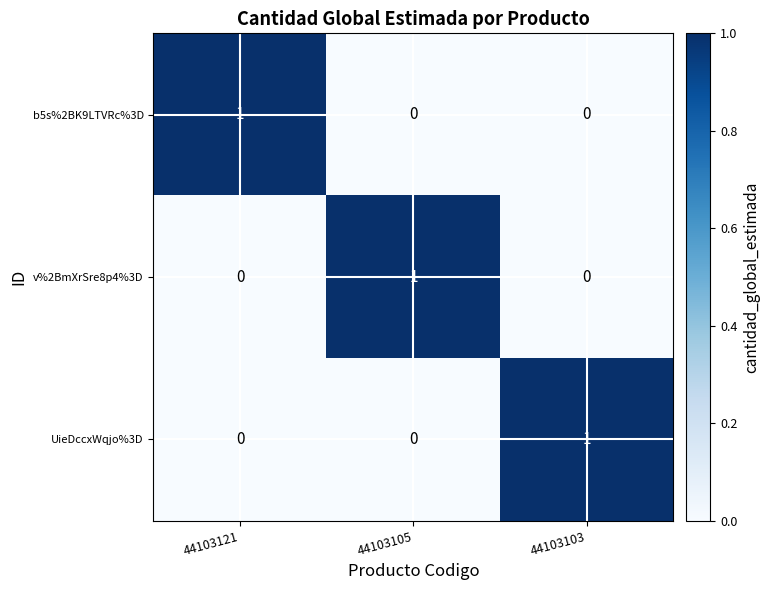

At how many categories does at least one series exceed 0?

3